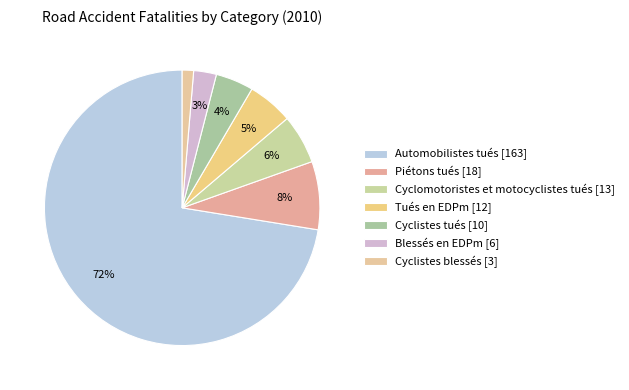

Is there a majority slice in this chart?

Yes